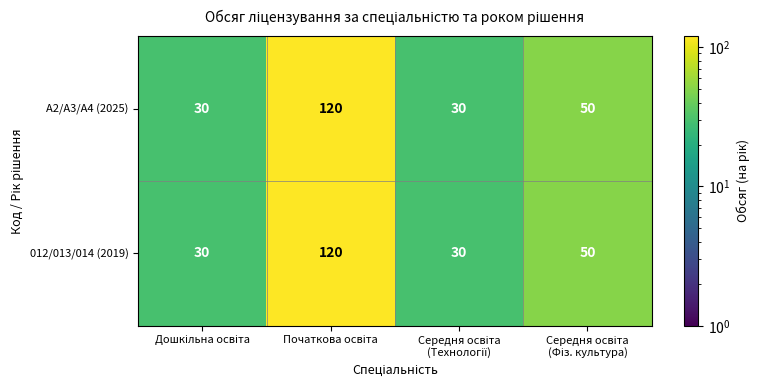

Reading left to right, extract all data points from this chart.

A2/A3/A4 (2025): 30	120	30	50
012/013/014 (2019): 30	120	30	50